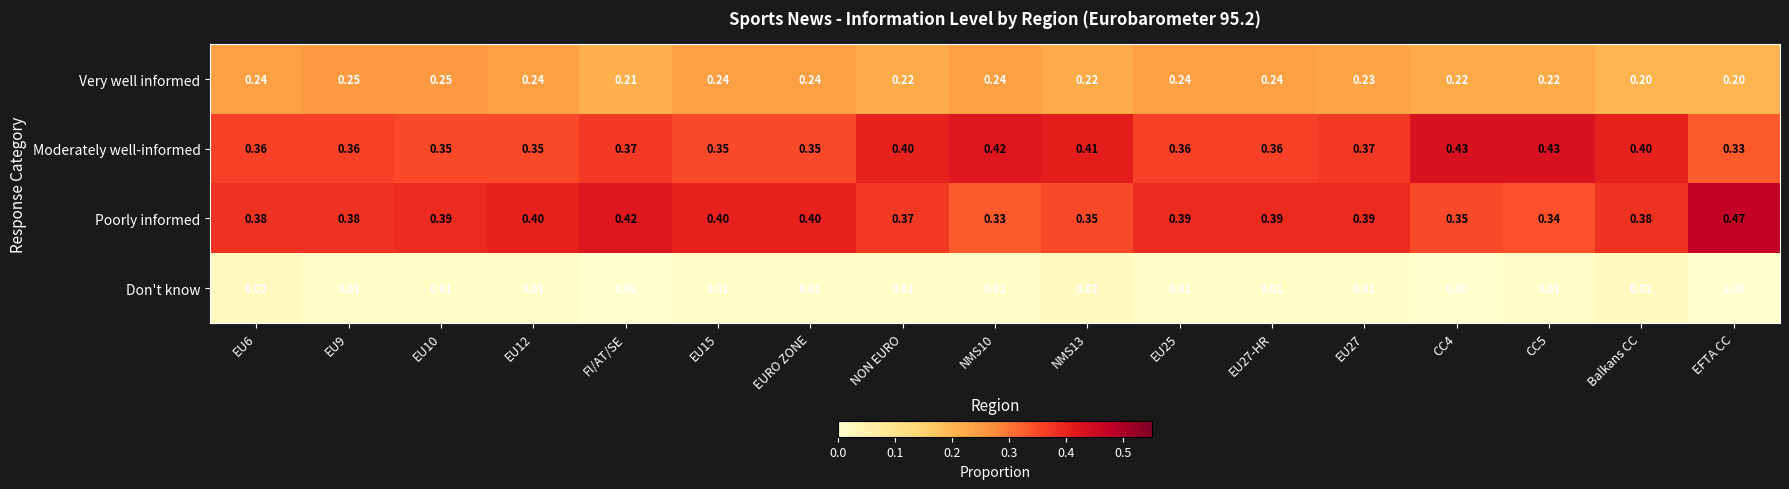

Between NON EURO and EFTA CC, which series saw the biggest shift?

Poorly informed